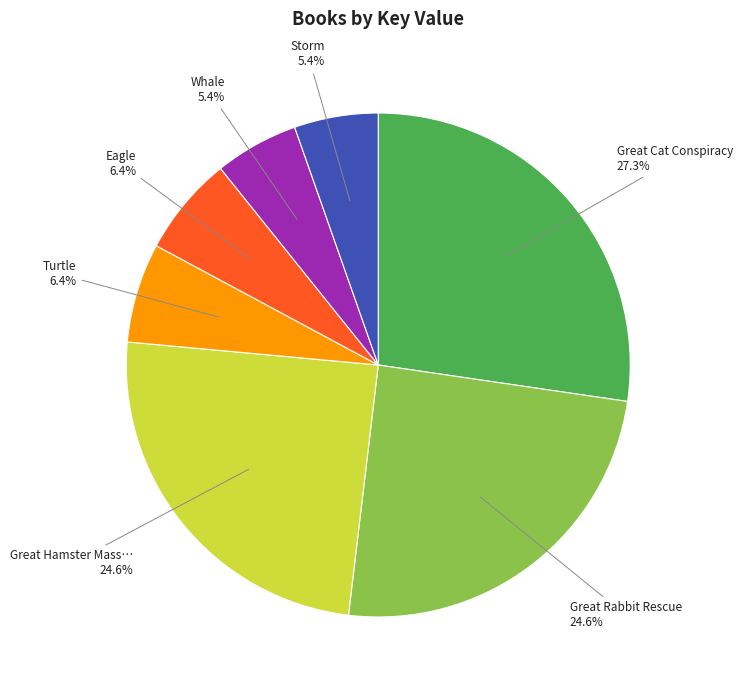

Is there any slice that represents more than half of the pie?

No